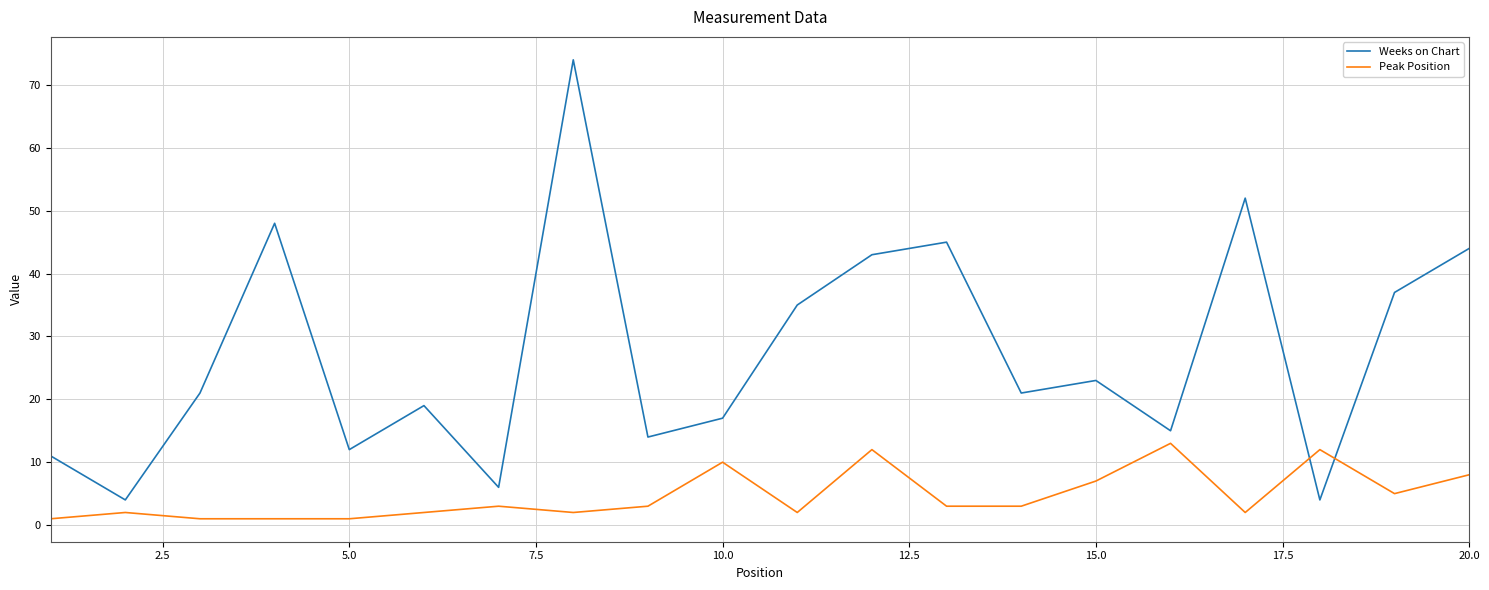

Which series has the largest total across all categories?

Weeks on Chart